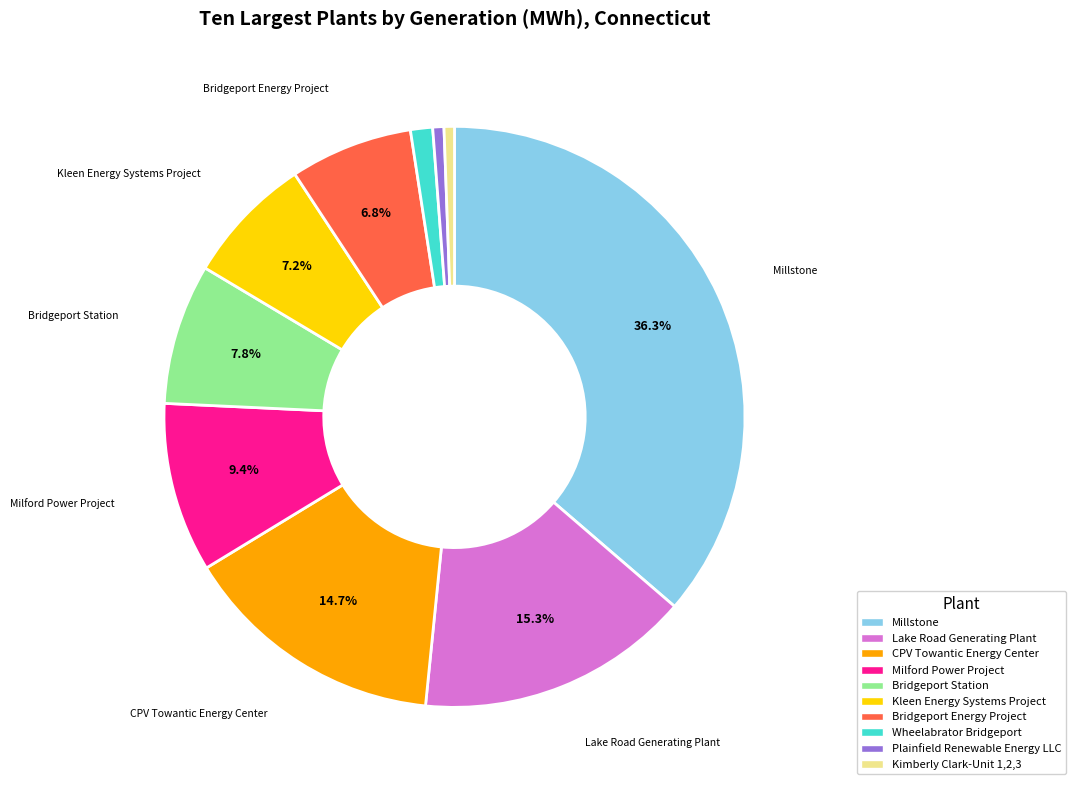

The Lake Road Generating Plant slice represents 15% of the pie. True or false?

True